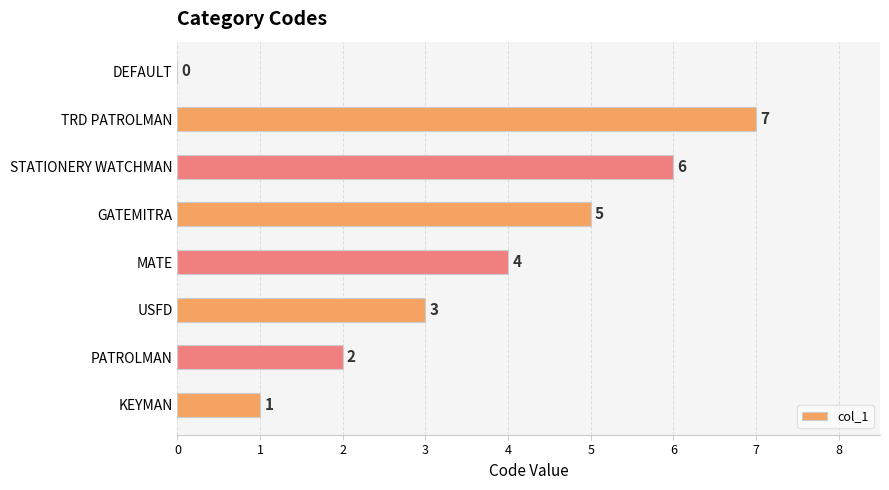

What is the average value?

4